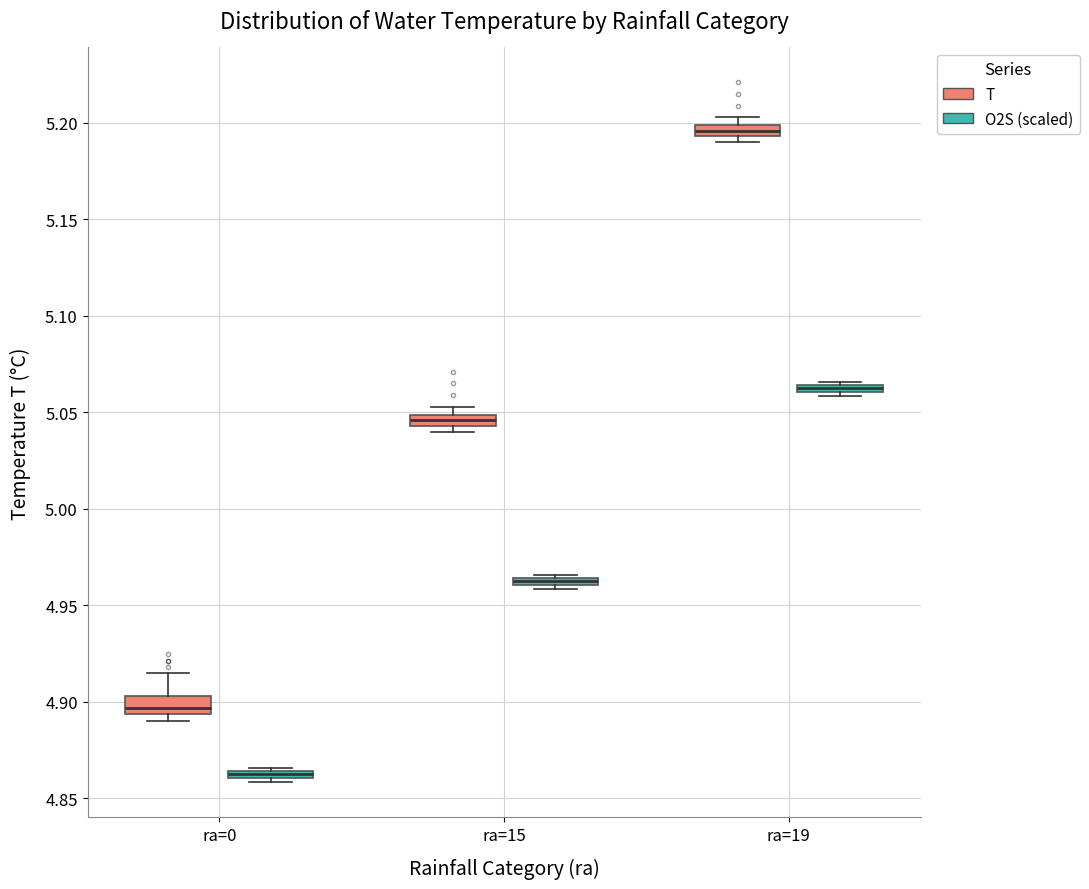

Where is the upper edge of the box for ra=19 (O2S (scaled)) on the y-axis? The values are not printed on the chart, so give them approximately, as read against the axis.

5.065